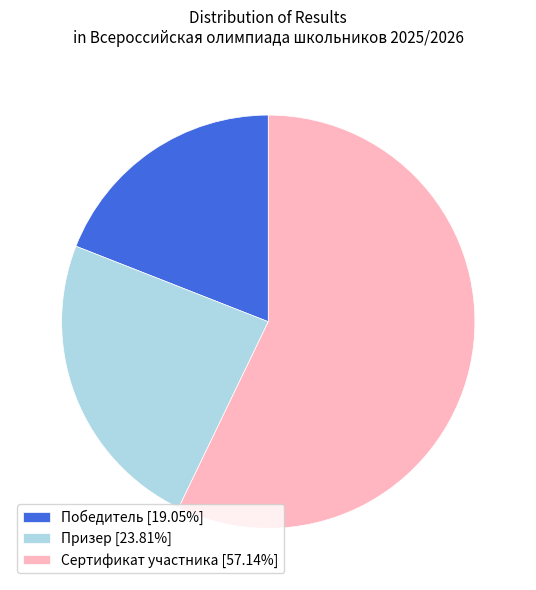

How many slices are in this pie chart?

3